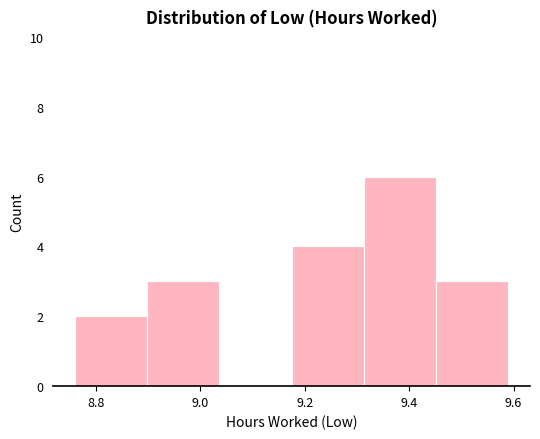

How tall is the bar that spans 9.46 to 9.60 on the x-axis? Neither the bar edges nor the heights are printed on the chart, so give them approximately, as read against the axes.

3